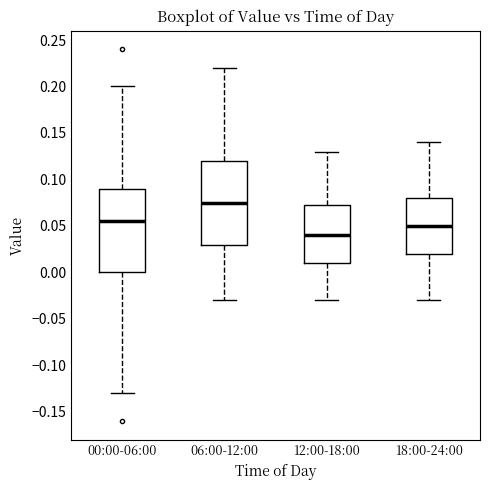

Which box's median line is the highest?

06:00-12:00